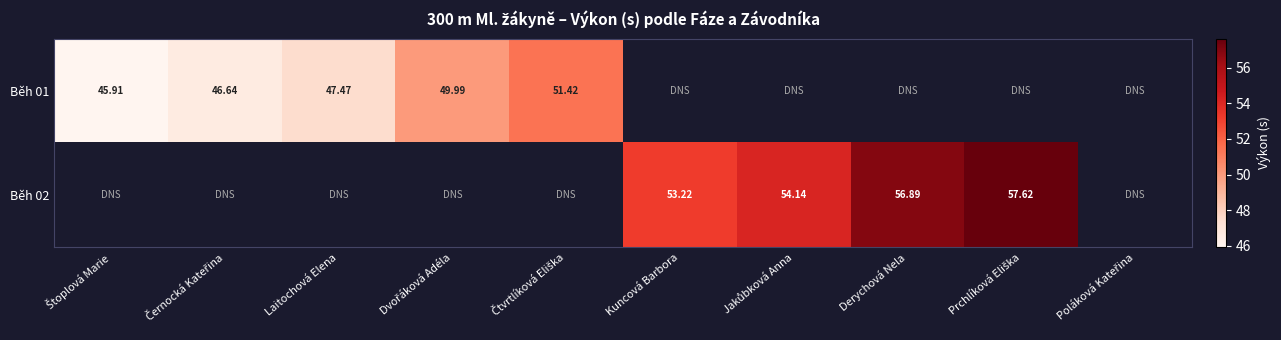

Which category has the lowest value in the Běh 01 series?

Štoplová Marie